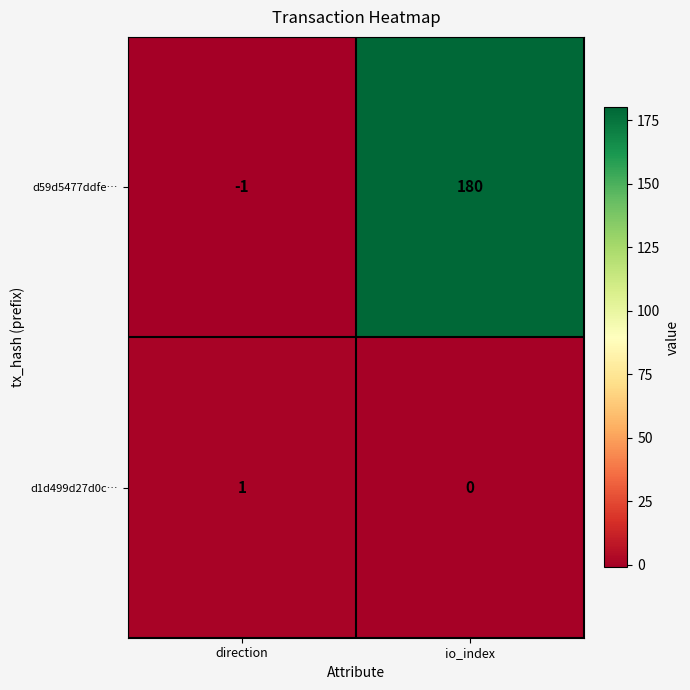

At which category is the sum across all series the highest?

io_index